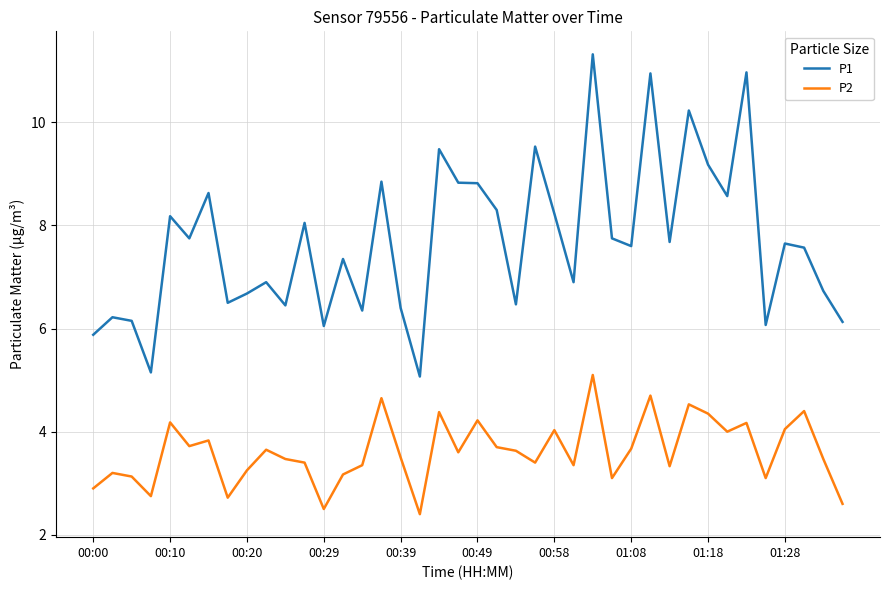

In P1, how many points are lower than both neighbors (excluding endpoints)?

13